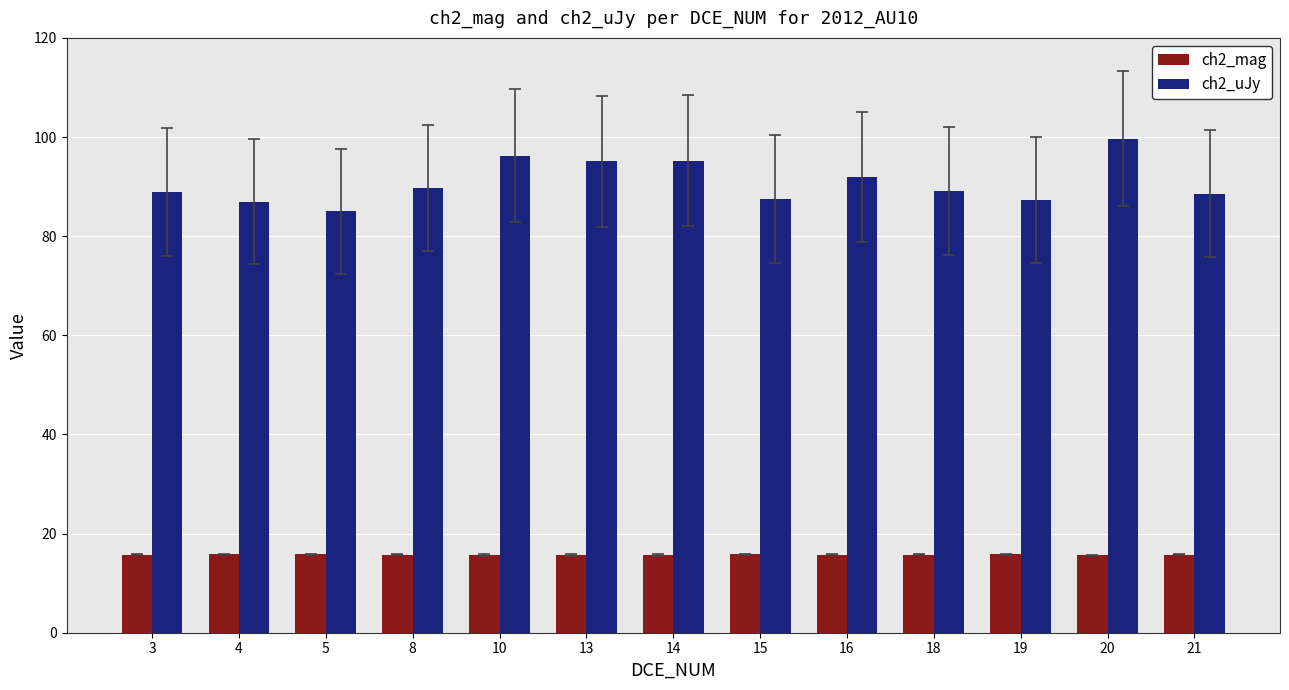

What is the value of the ch2_uJy bar at the 9th from the left?

91.9